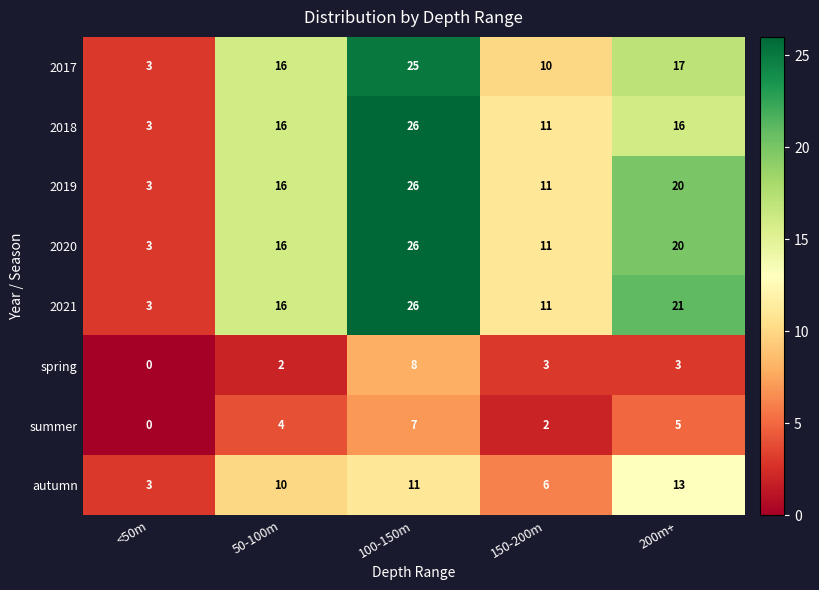

How many categories are shown in the chart?

5